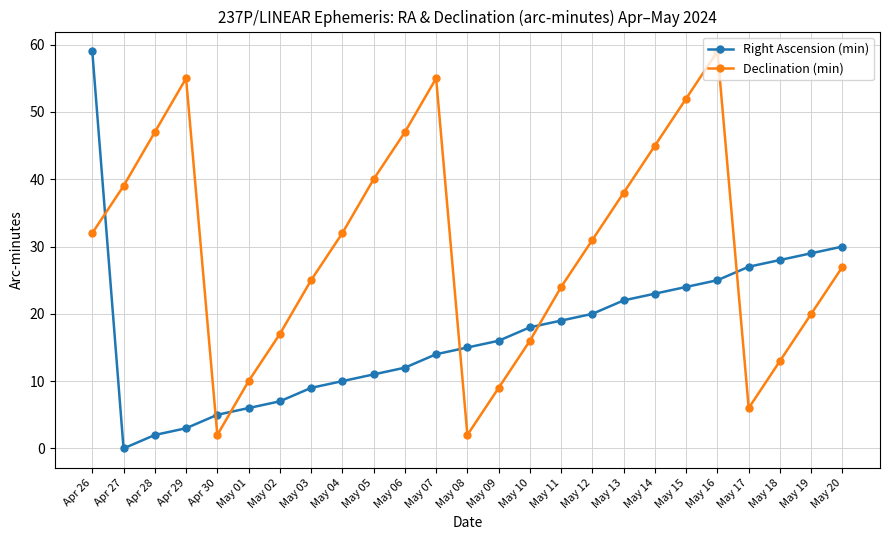

What are all the series names shown in the legend?

Right Ascension (min), Declination (min)